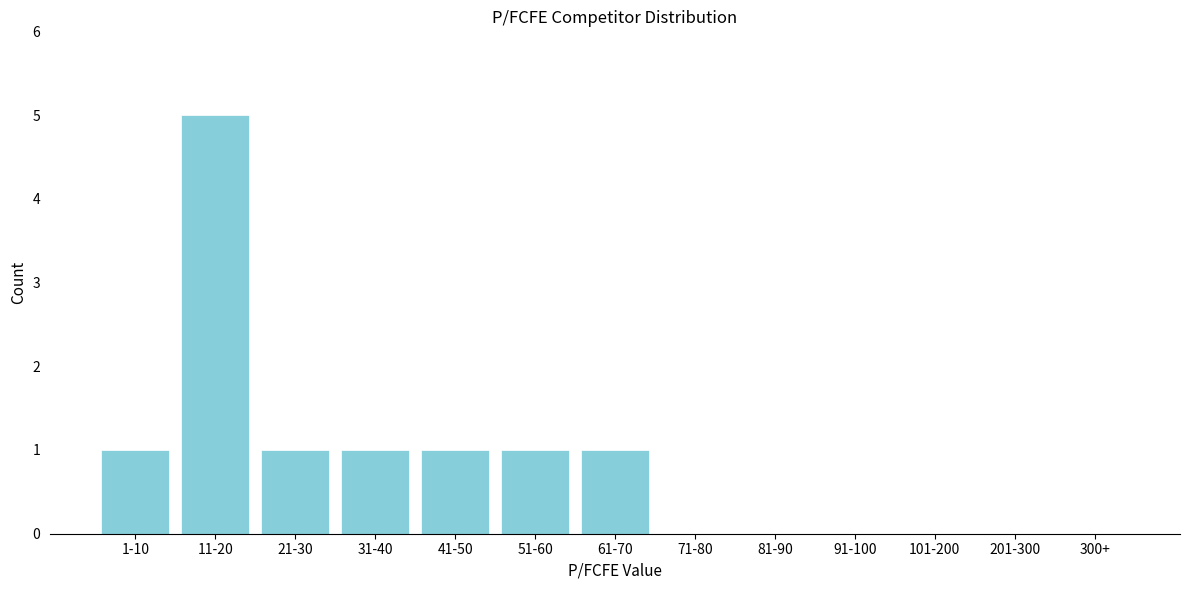

Reading left to right, transcribe all the data shown in this chart.

1-10=1	11-20=5	21-30=1	31-40=1	41-50=1	51-60=1	61-70=1	71-80=0	81-90=0	91-100=0	101-200=0	201-300=0	300+=0